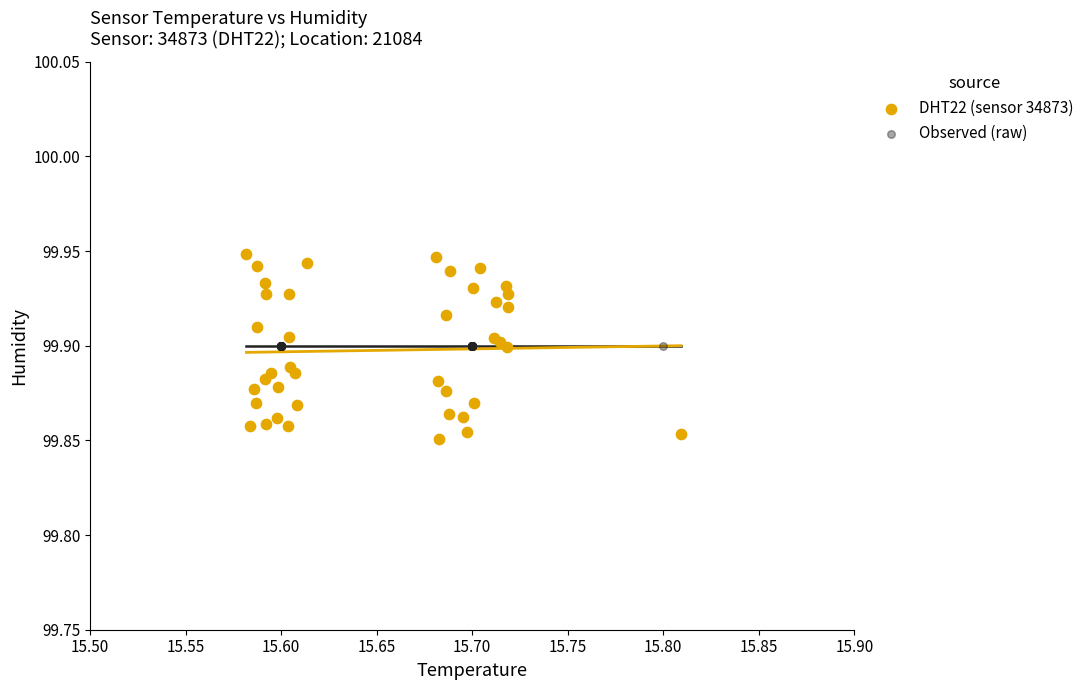

Which series reaches the maximum Y coordinate?

DHT22 (sensor 34873)